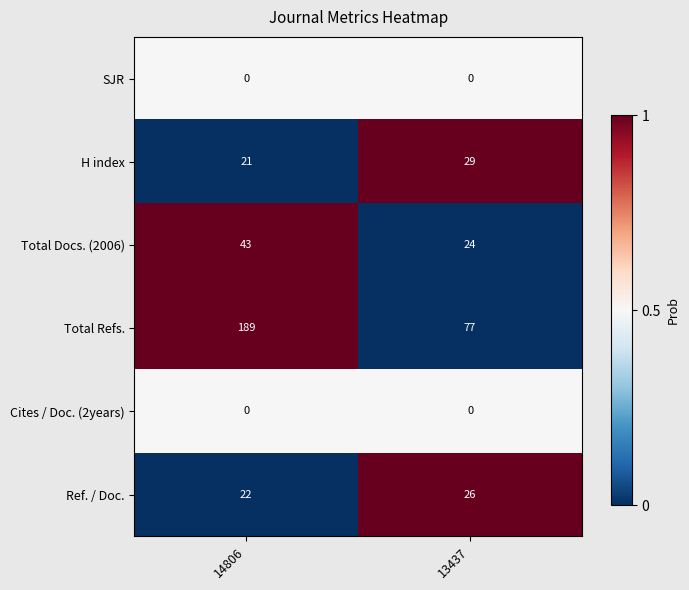

Reading right to left, list all the values displayed in this chart.

SJR: 13437=0	14806=0
H index: 13437=29	14806=21
Total Docs. (2006): 13437=24	14806=43
Total Refs.: 13437=77	14806=189
Cites / Doc. (2years): 13437=0	14806=0
Ref. / Doc.: 13437=26	14806=22